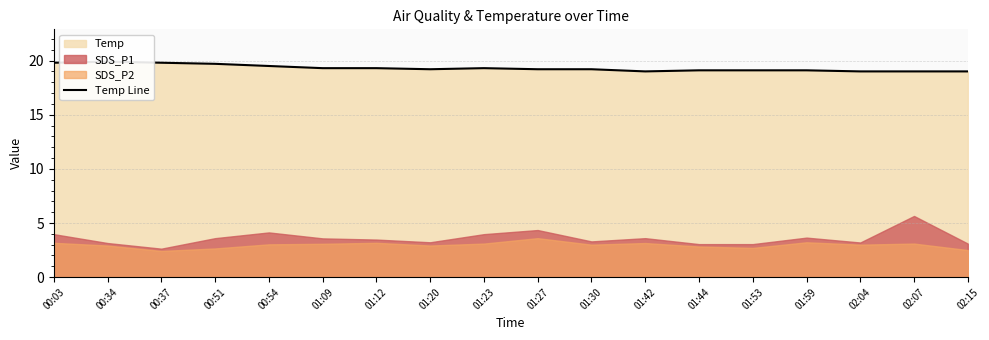

Reading left to right, list all the values displayed in this chart.

00:03=19.8	00:34=19.9	00:37=19.8	00:51=19.7	00:54=19.5	01:09=19.3	01:12=19.3	01:20=19.2	01:23=19.3	01:27=19.2	01:30=19.2	01:42=19.0	01:44=19.1	01:53=19.1	01:59=19.1	02:04=19.0	02:07=19.0	02:15=19.0